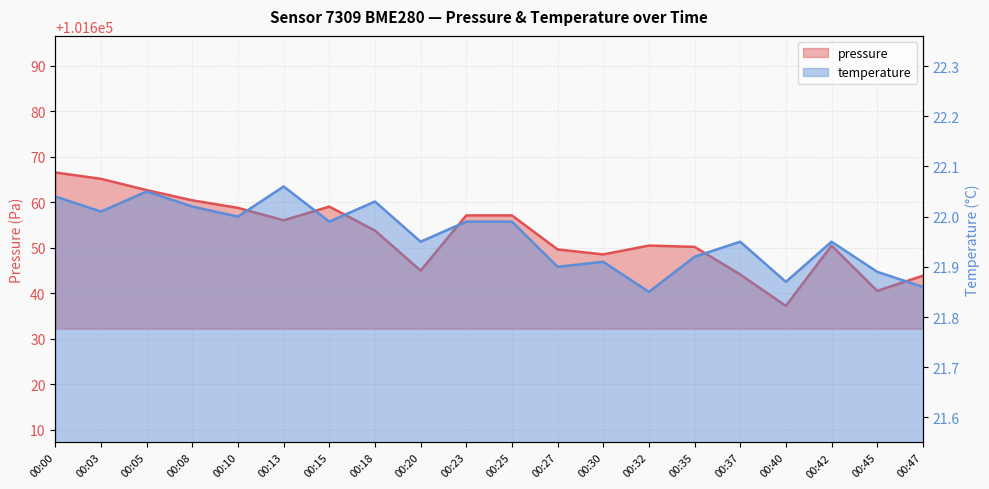

Which has a higher value, 00:30 or 00:08?

00:08